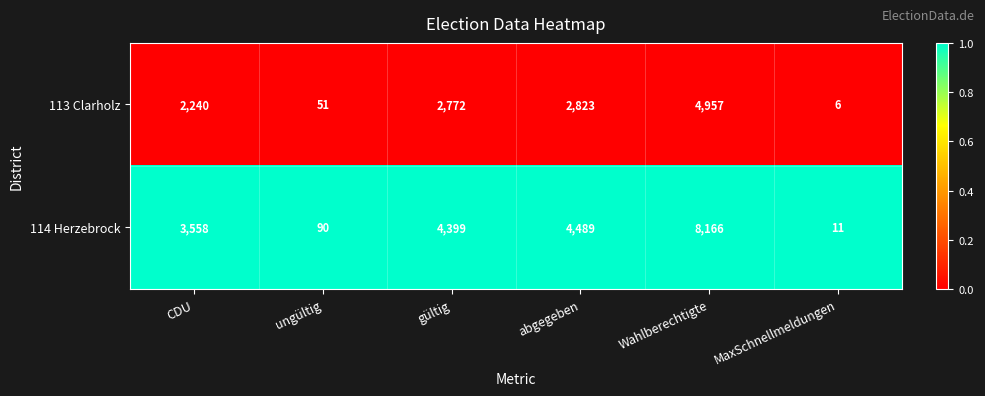

What is the spread (max minus min) of values at abgegeben?

1666